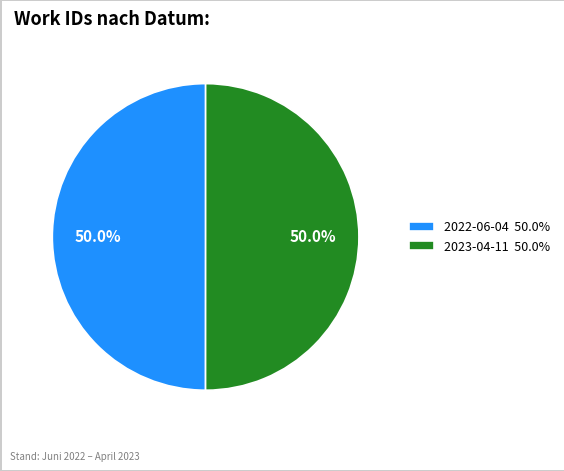

Count the number of slices in the pie.

2